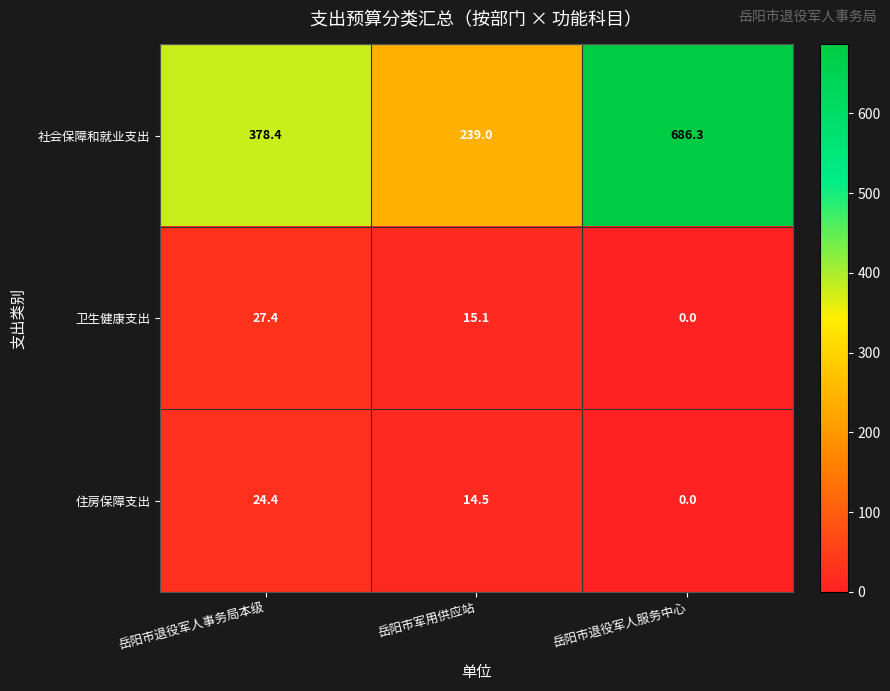

How many values in the 住房保障支出 series are below 14?

1